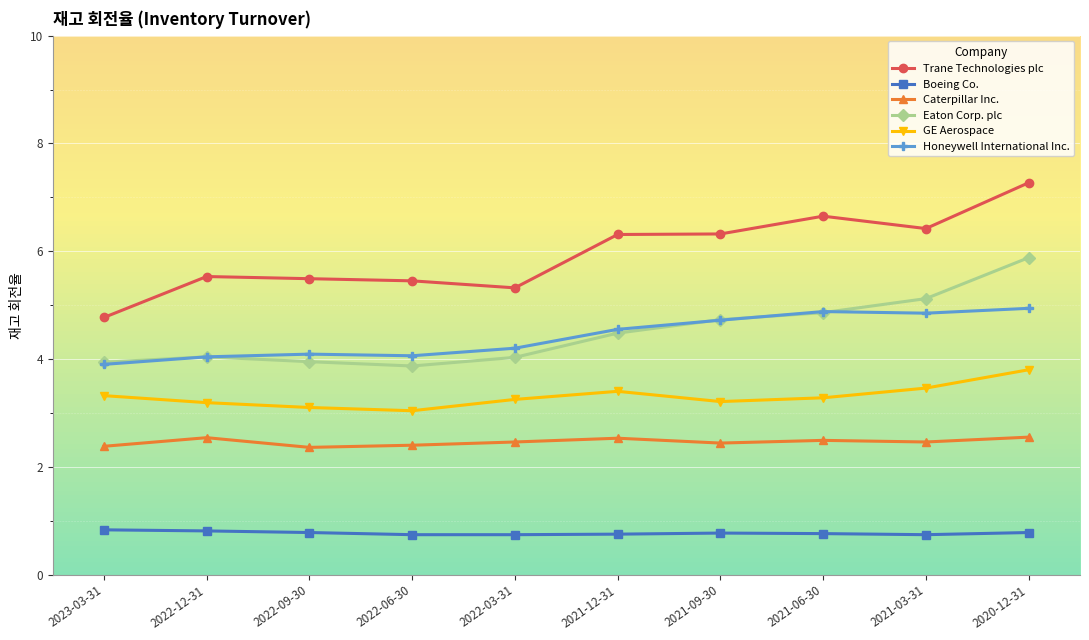

What is the average value of the Caterpillar Inc. series?

2.5